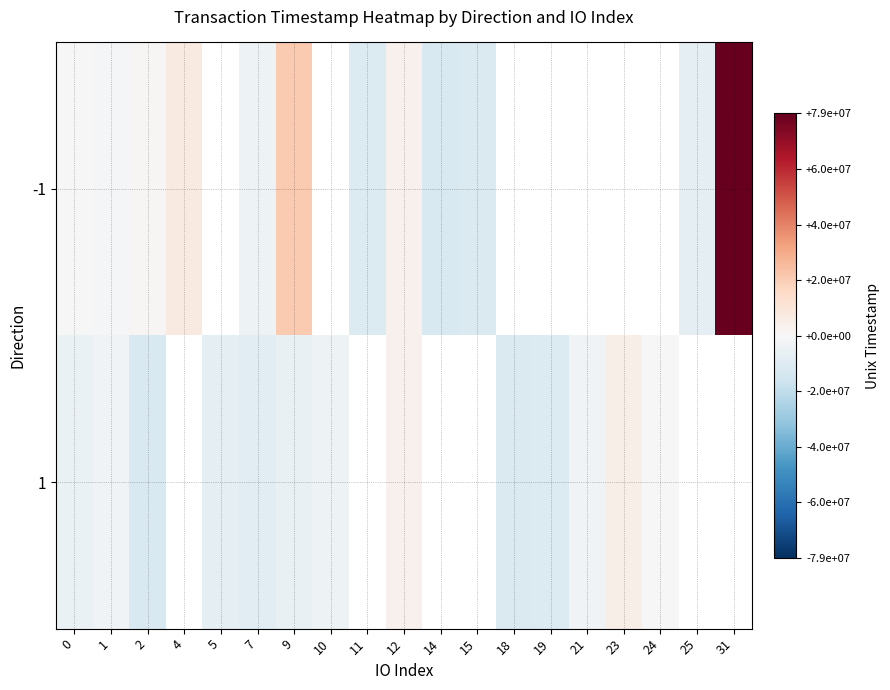

The value of -1 at 14 is -12070482.8. True or false?

True